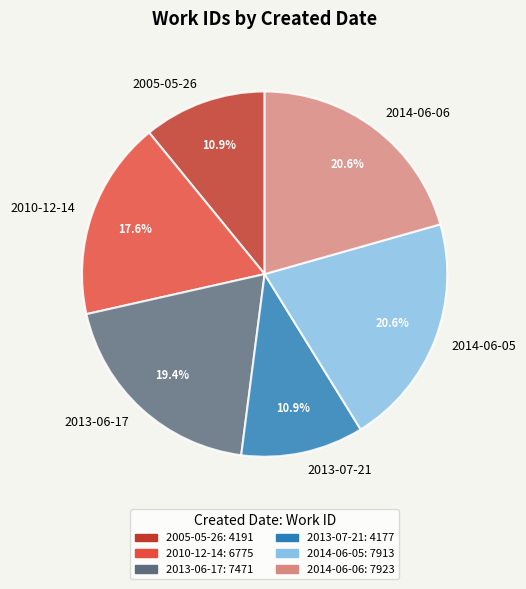

What is the total percentage of 2013-06-17 and 2014-06-06?

40.0%